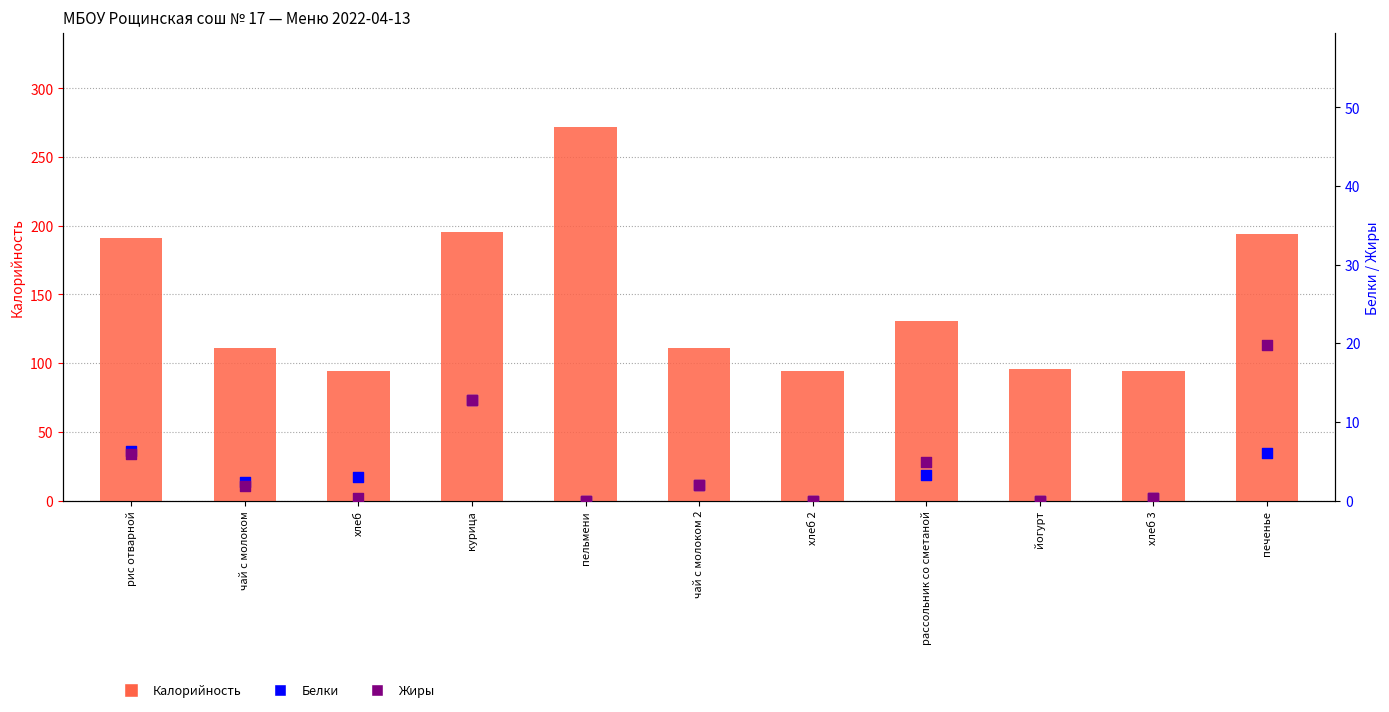

Which series contains the highest Y value?

Калорийность